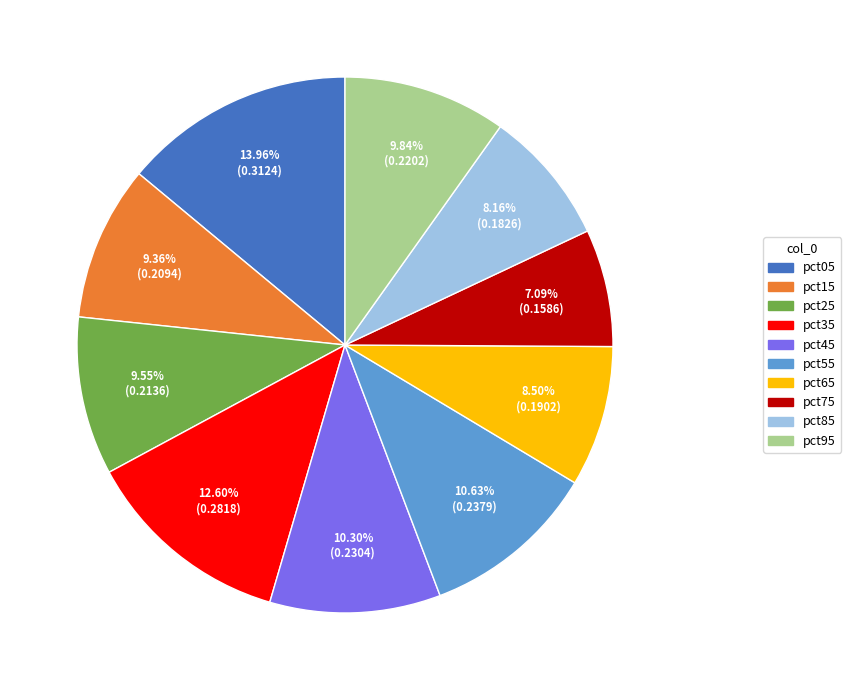

Do pct55 and pct75 together represent more than half of the pie?

No